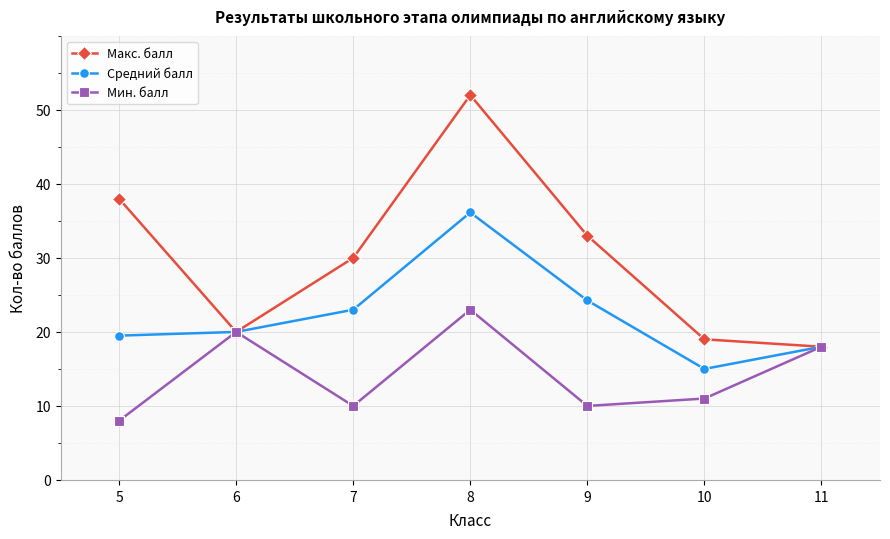

True or false: Мин. балл has a value of 4.1 at 9.

False